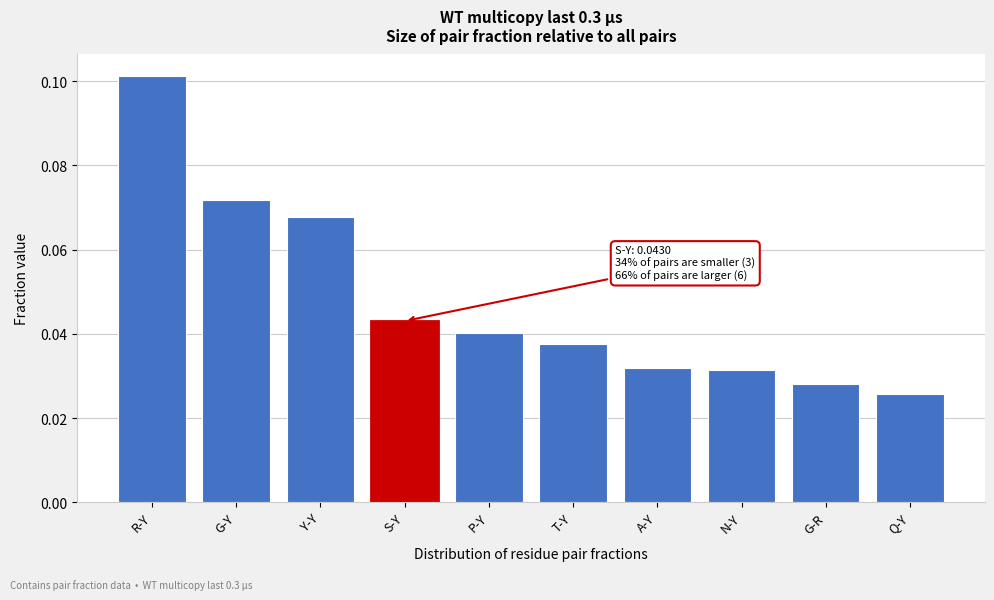

Between S-Y and T-Y, which is larger?

S-Y